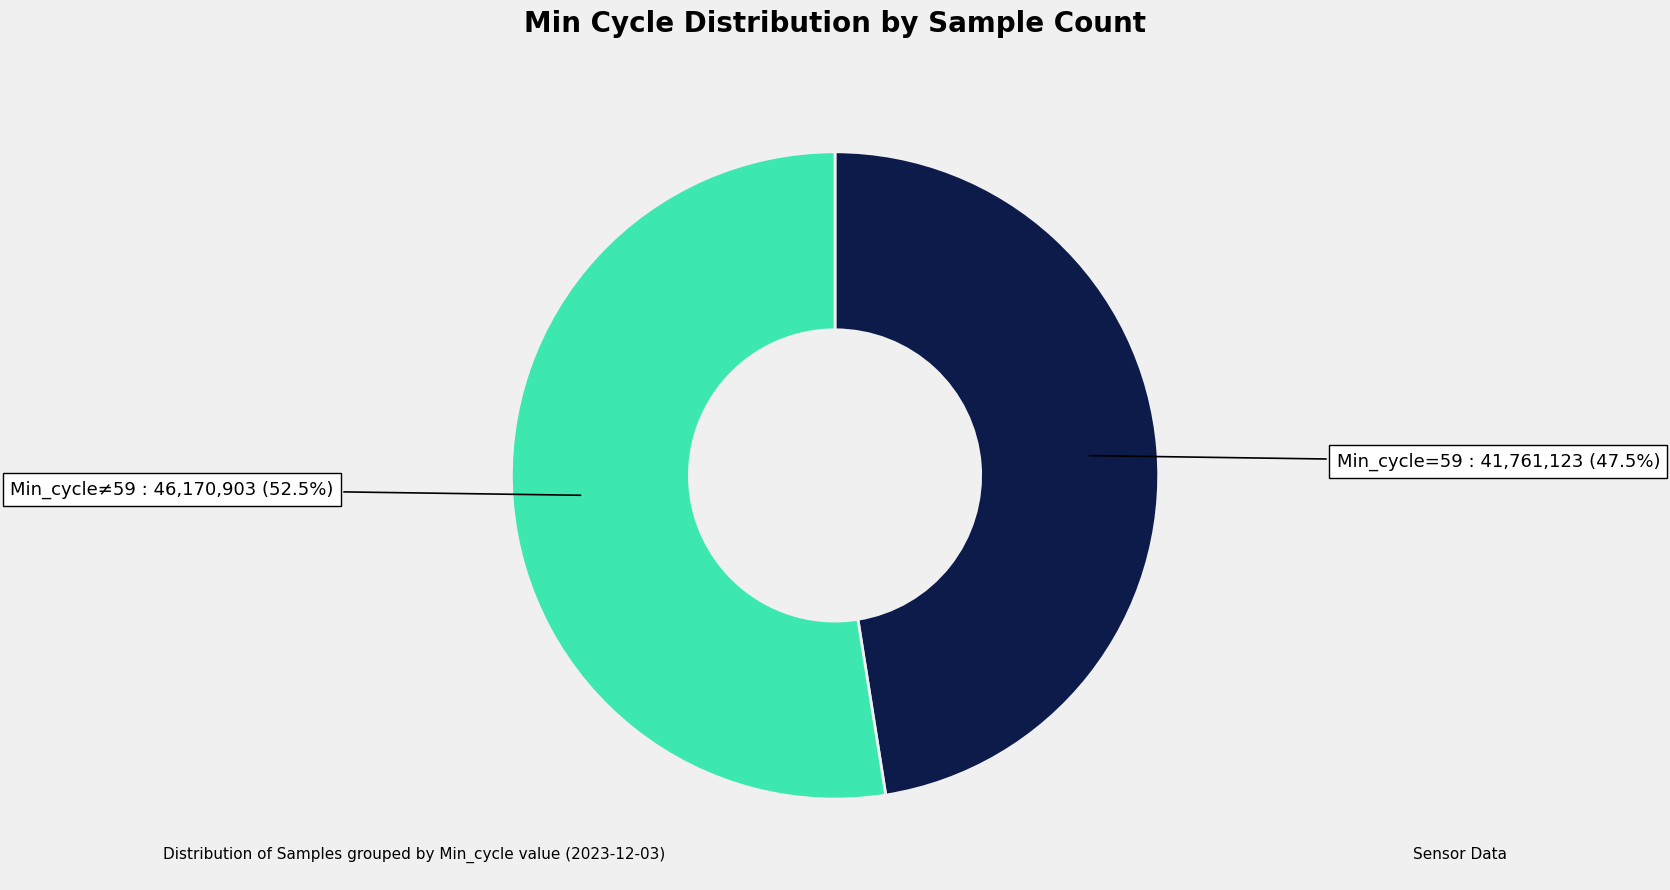

How many segments does this pie chart have?

2